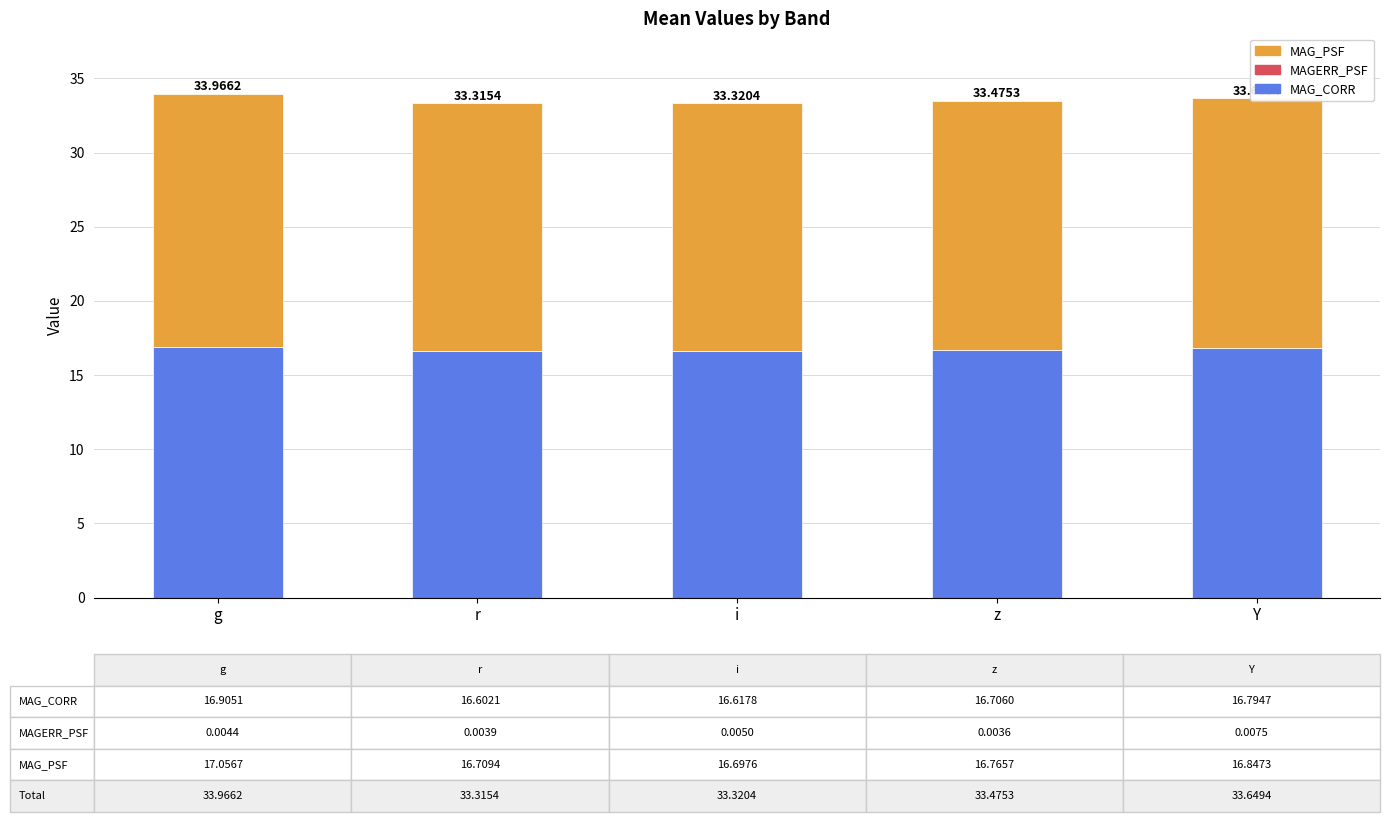

Are the bars horizontal?

No